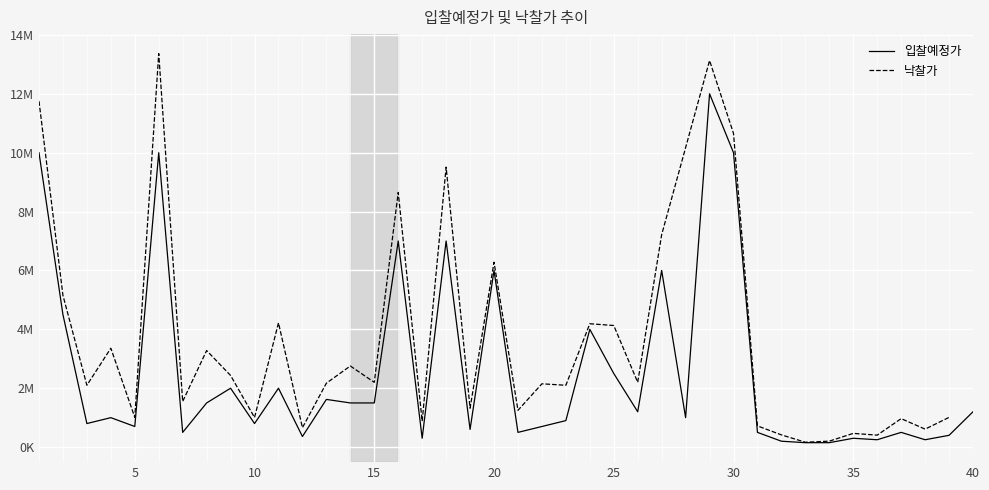

How many values are below 1000000?

19